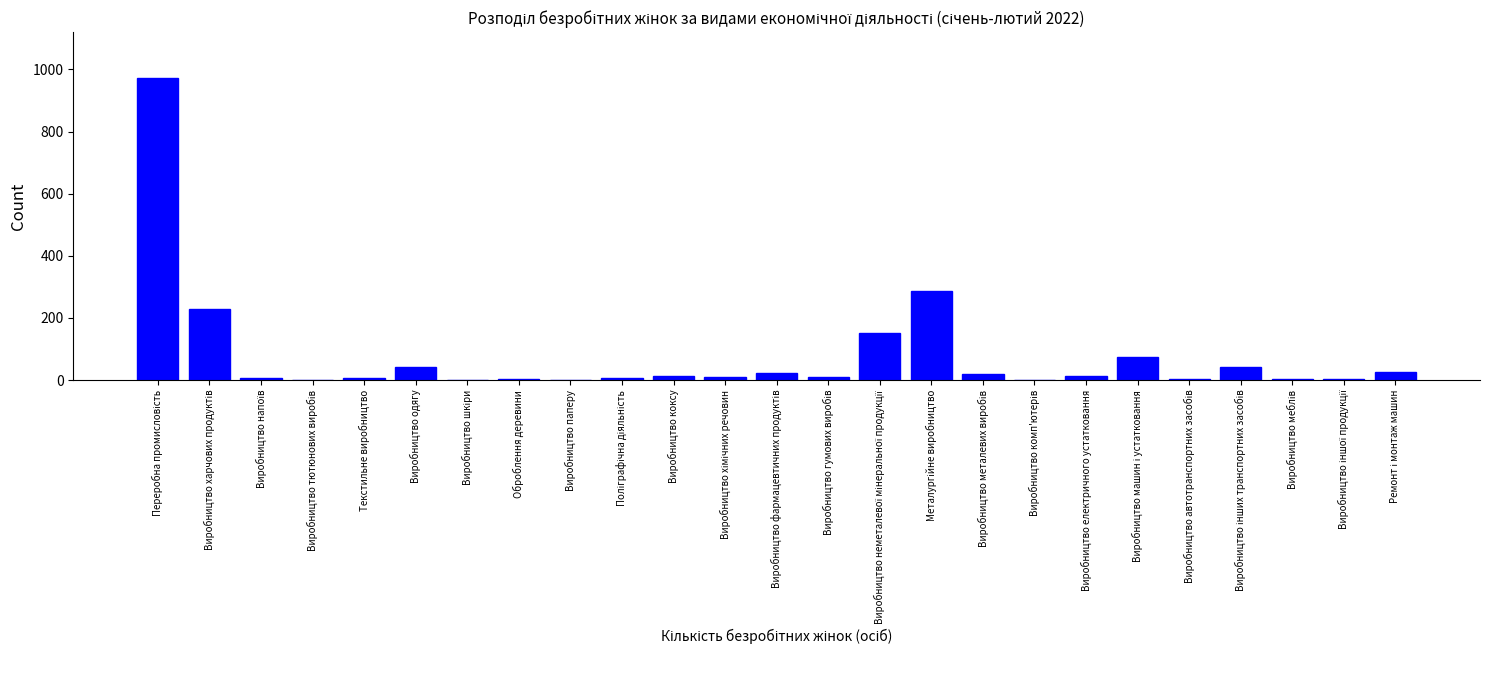

What is the maximum value shown in the chart?

974